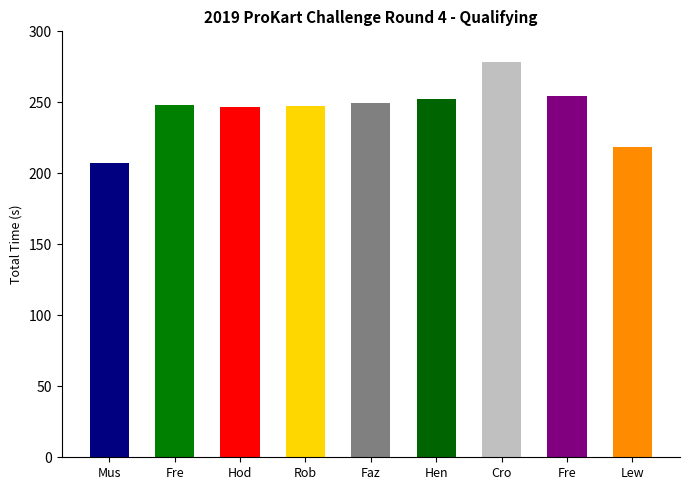

How many data points are less than 248?

4